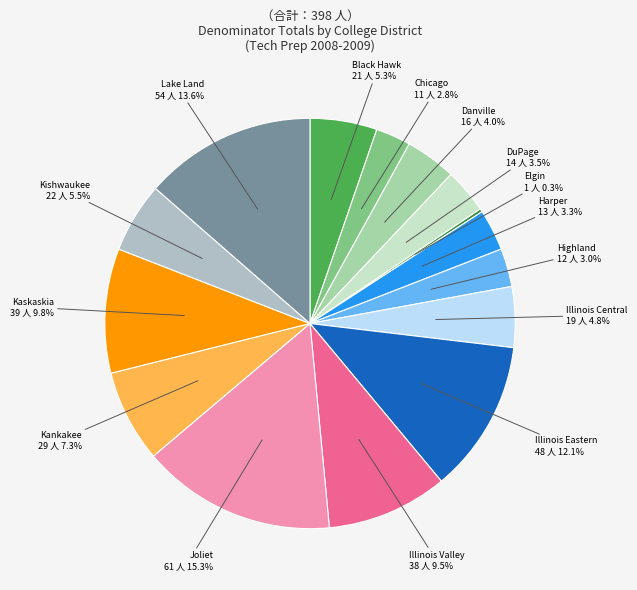

Which category has the biggest portion of the pie?

Joliet